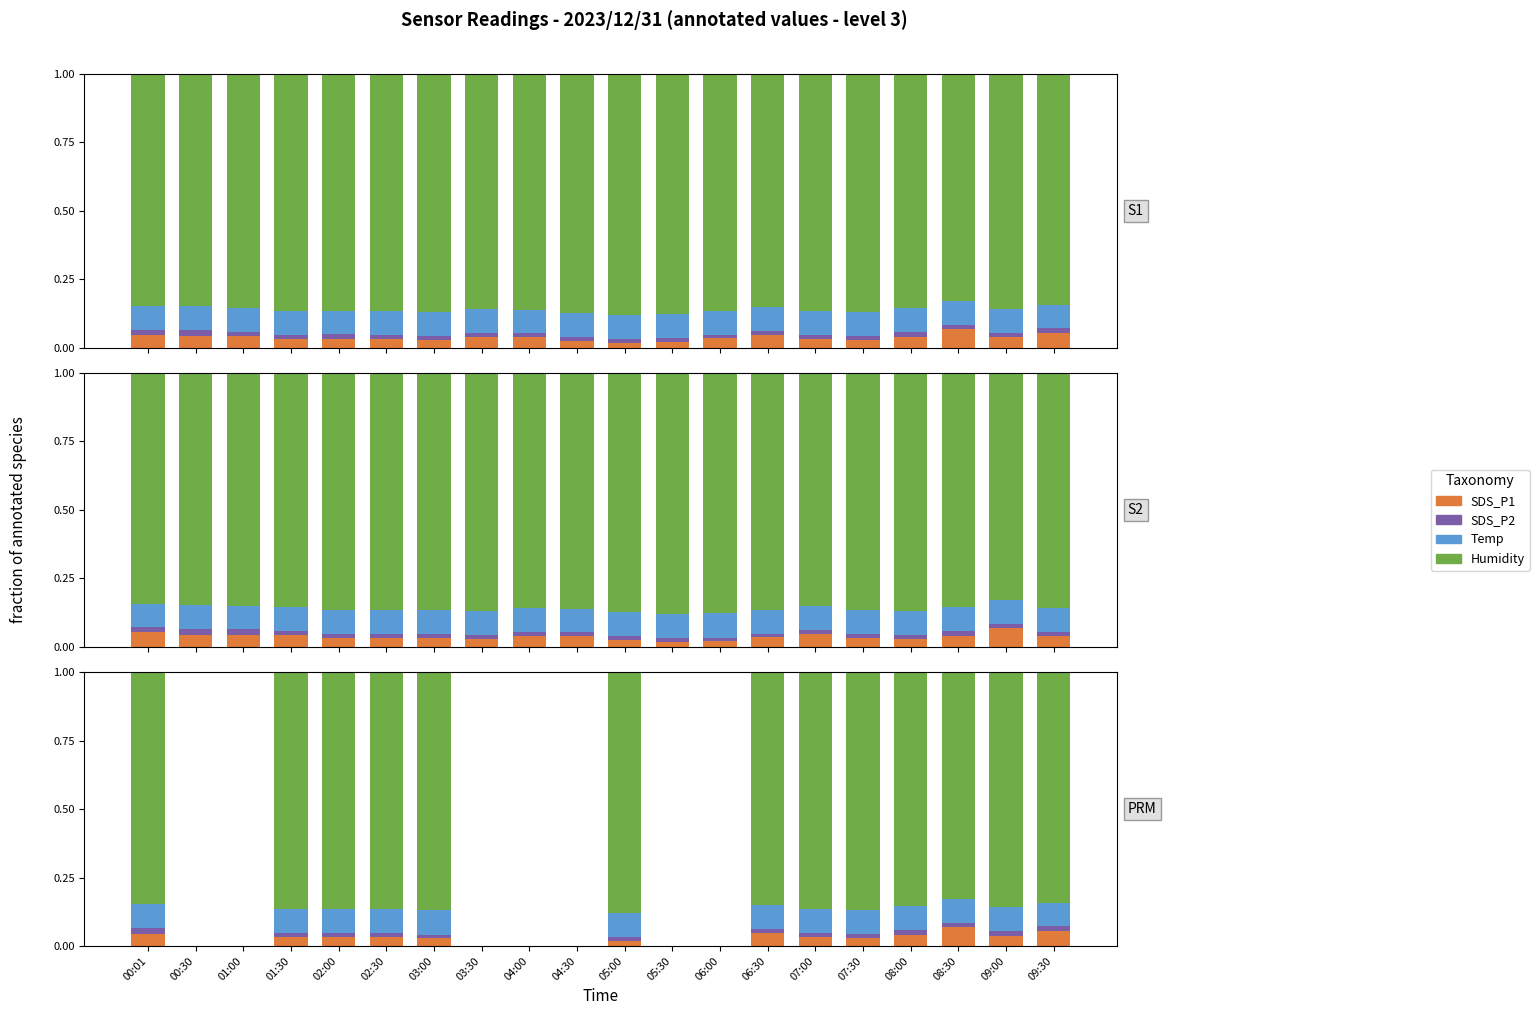

Count the SDS_P1 values in the range 0 to 1.

20